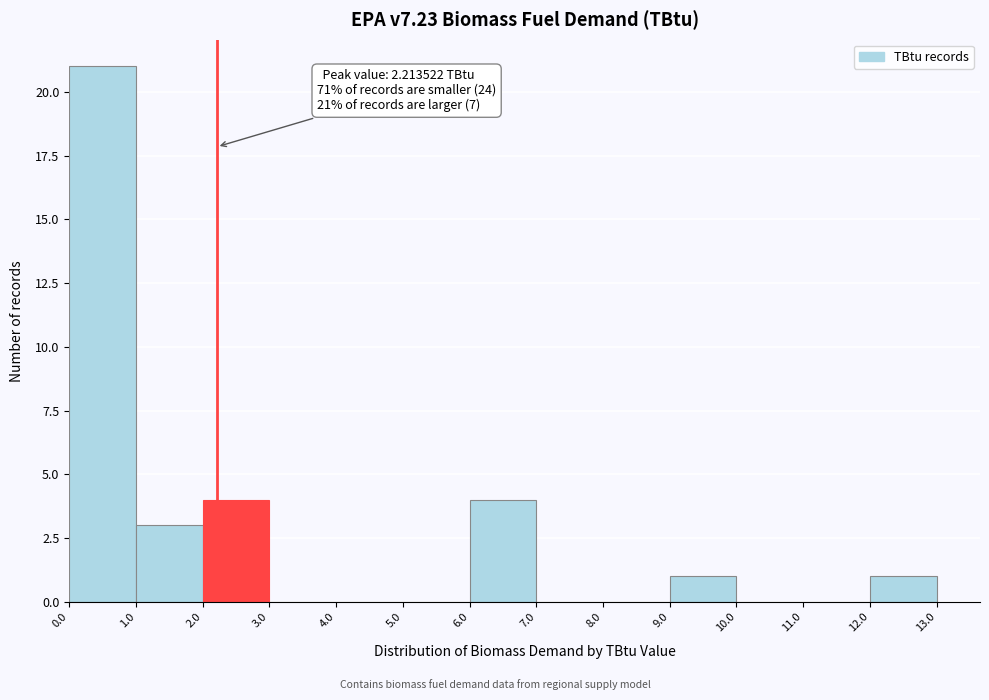

Which range on the x-axis has the tallest bar?

0.0 to 1.0